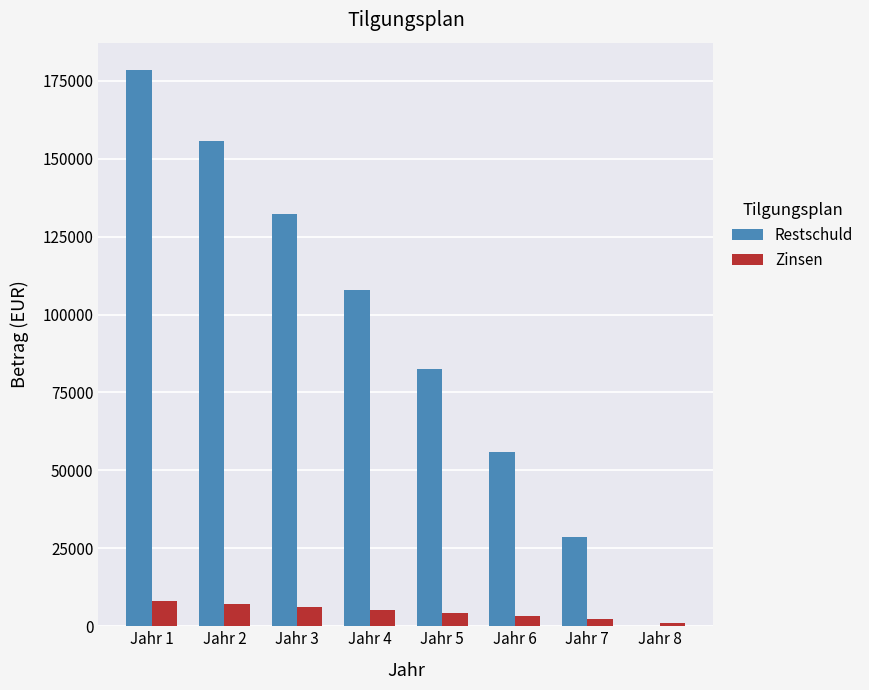

Between Jahr 1 and Jahr 4, which series saw the biggest shift?

Restschuld